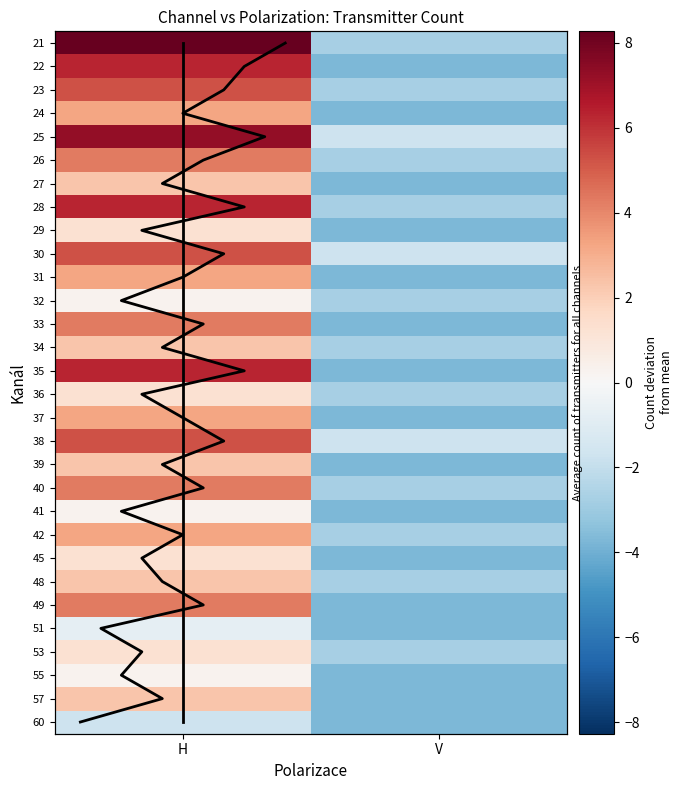

At 24, list the series in order from largest to smallest.

H, V